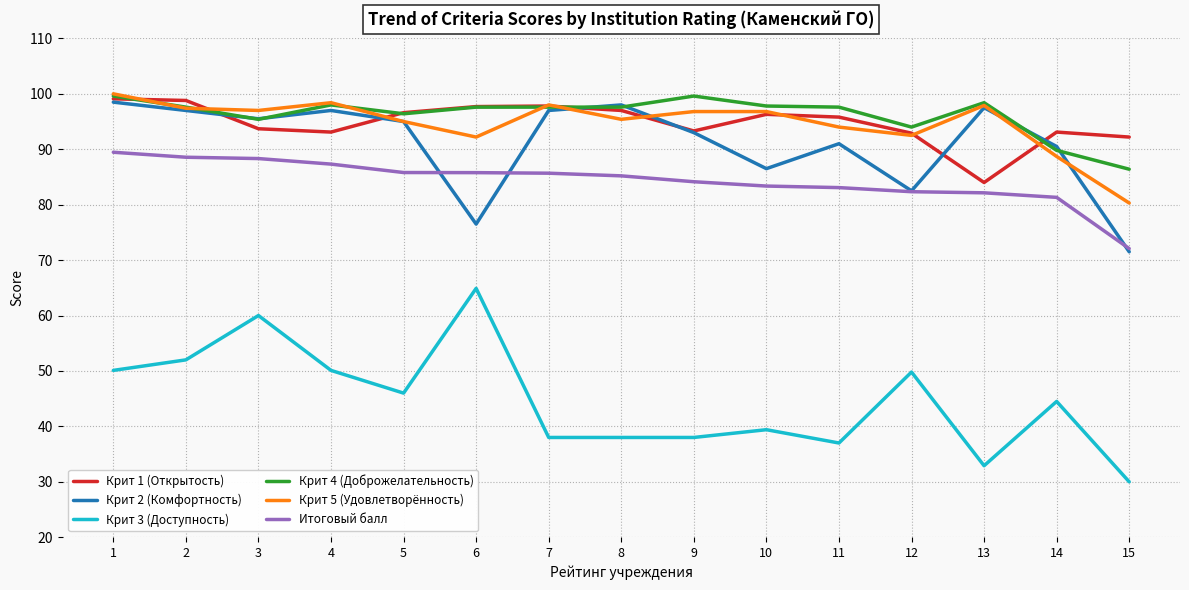

What are all the series names shown in the legend?

Крит 1 (Открытость), Крит 2 (Комфортность), Крит 3 (Доступность), Крит 4 (Доброжелательность), Крит 5 (Удовлетворённость), Итоговый балл